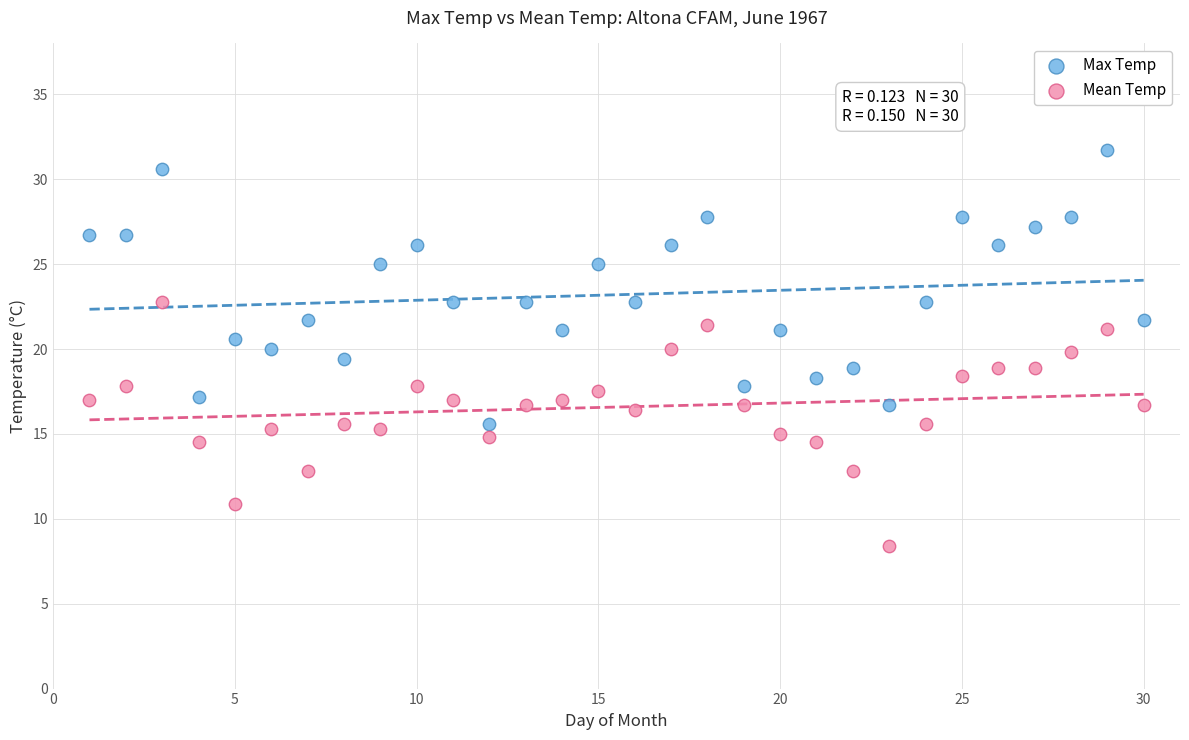

What is the X range (max minus min) for the scatter plot?

29.0